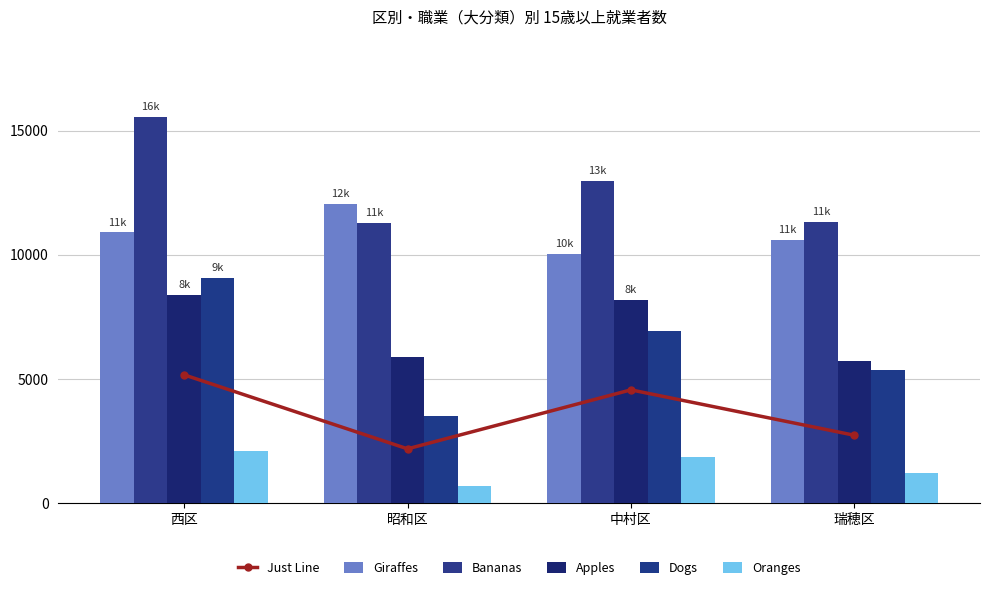

What is the difference between the Just Line values at 昭和区 and 中村区?

2376